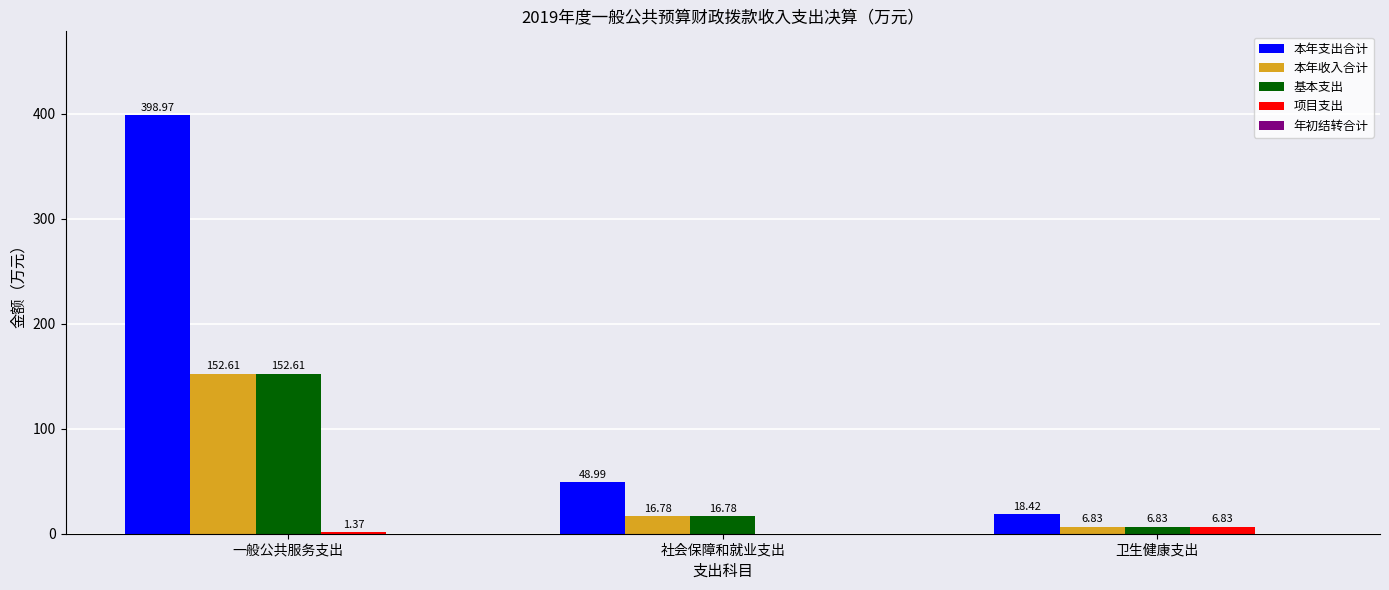

What is the total value across all series at 一般公共服务支出?

705.6